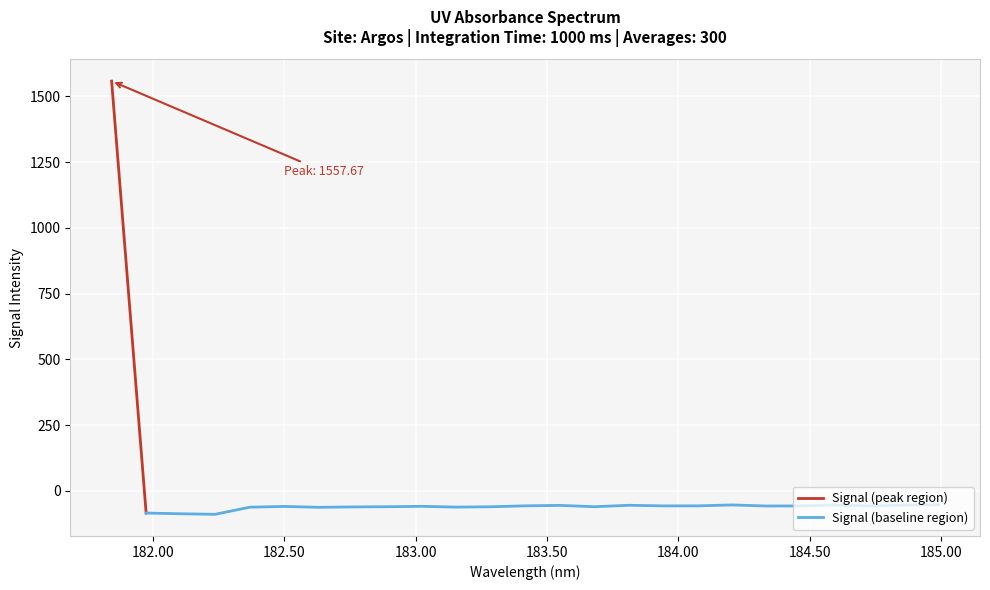

What is the change in value from 182.2359681898 to 182.3673257152?

+27.0